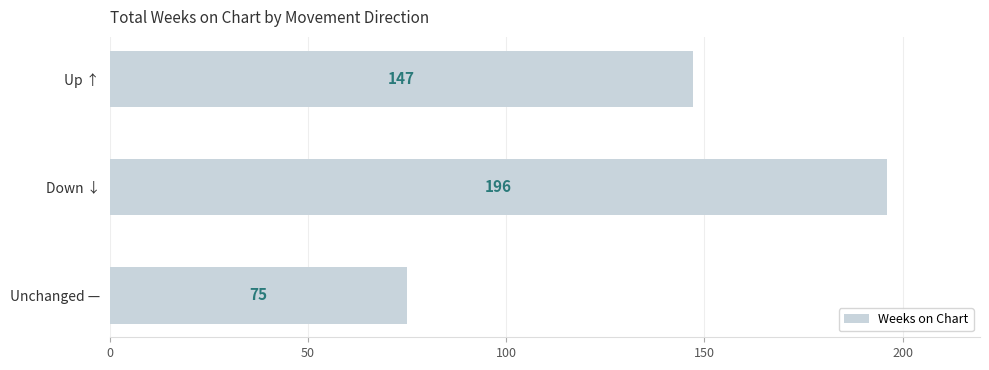

What is the sum of the values at Up ↑ and Unchanged —?

222